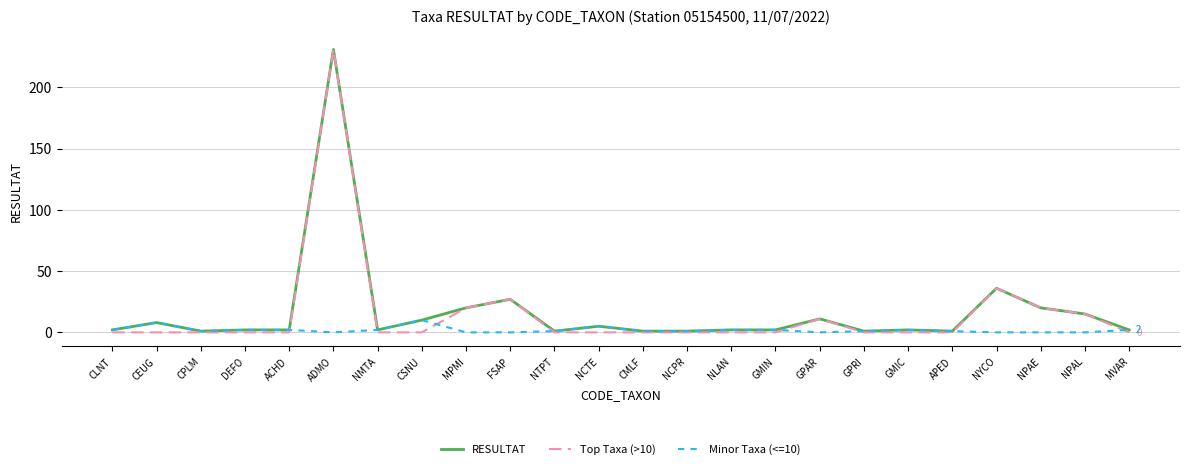

What is the sum of all Minor Taxa (<=10) values?

45